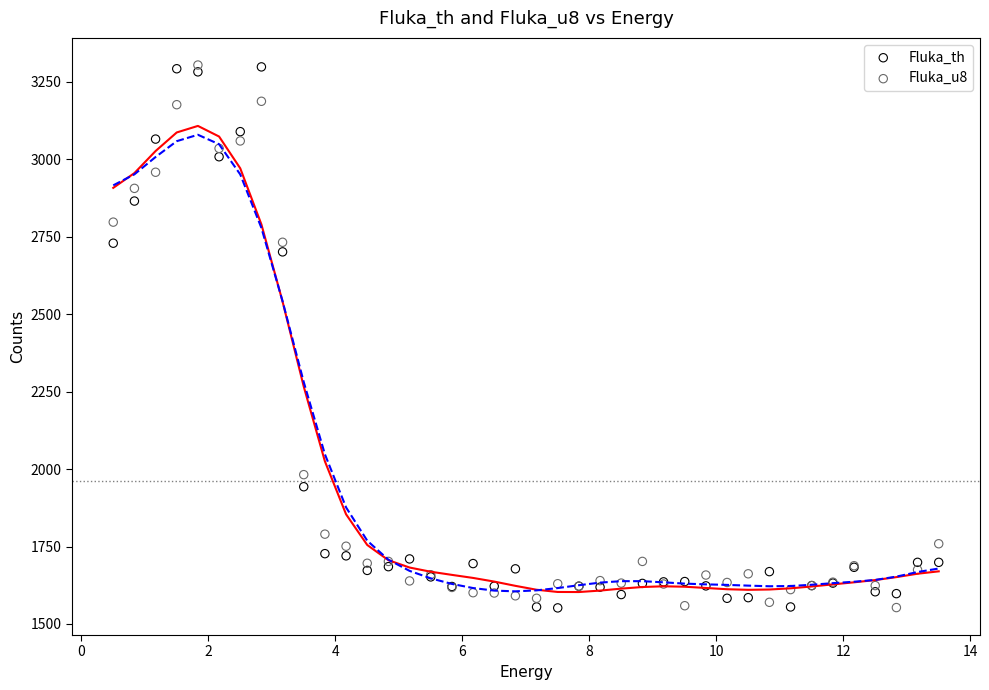

Across all series, what Y value is closest to 2428?

2701